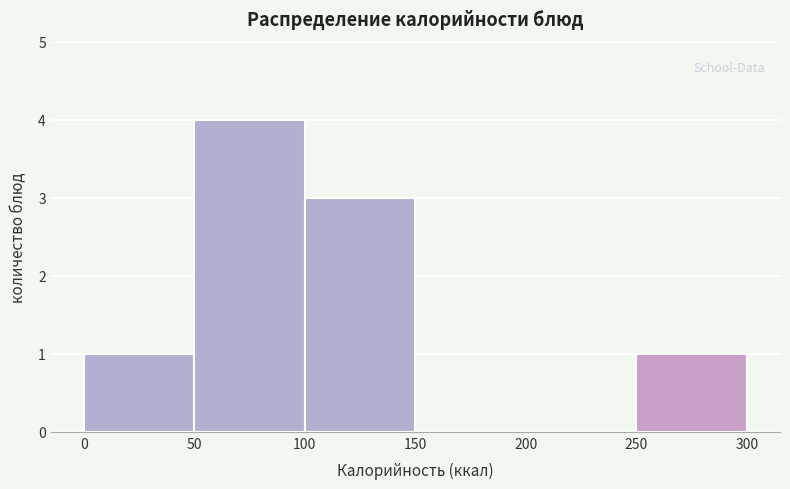

Over which range of the x-axis is the bar tallest?

50 to 100